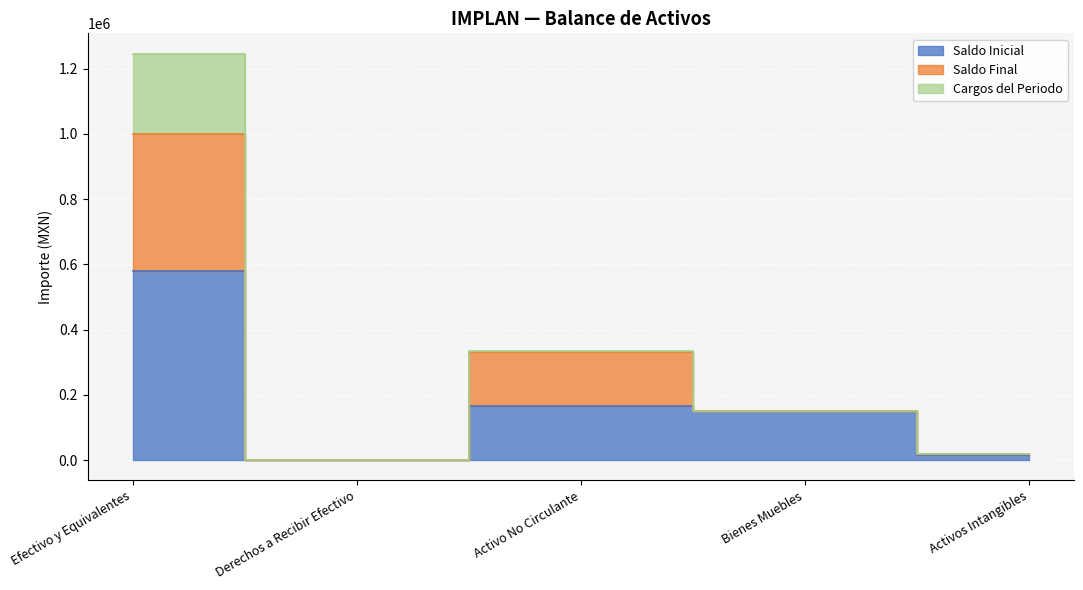

What is the approximate value of Saldo Final at Activo No Circulante?

332004.4